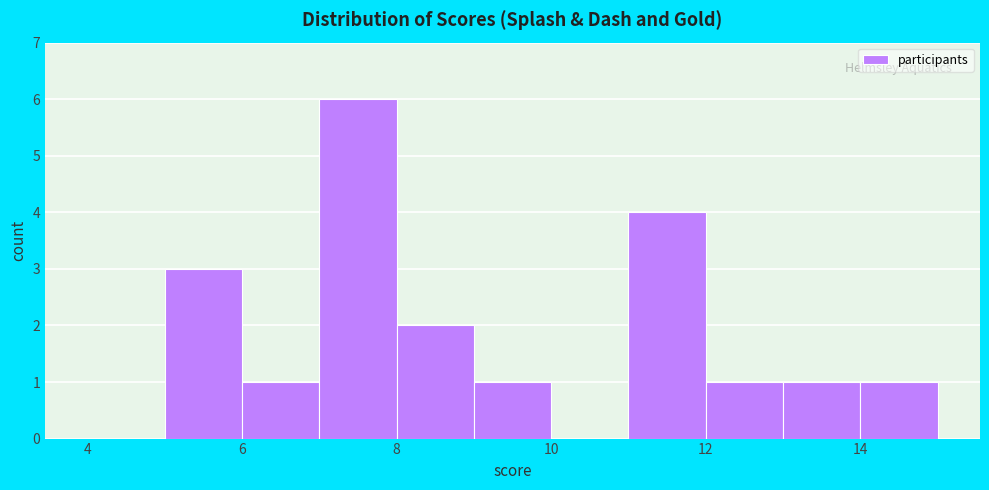

Reading left to right, list every bar in this chart as the range it spans on the x-axis followed by its height. The values are not printed on the chart, so give them approximately, as read against the axis.

4 to 5: 0
5 to 6: 3
6 to 7: 1
7 to 8: 6
8 to 9: 2
9 to 10: 1
10 to 11: 0
11 to 12: 4
12 to 13: 1
13 to 14: 1
14 to 15: 1